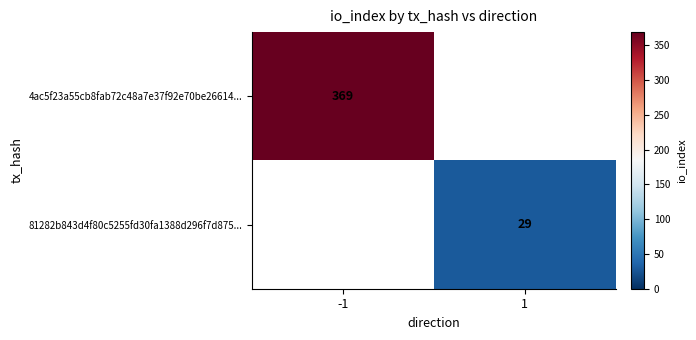

Count the number of categories in the chart.

2